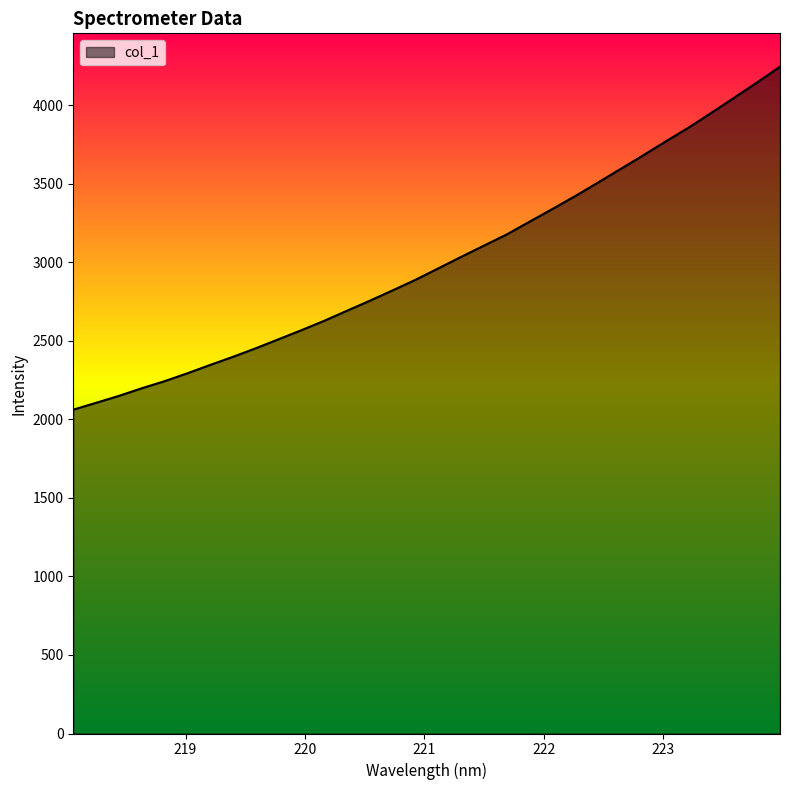

What is the average value?

3006.1